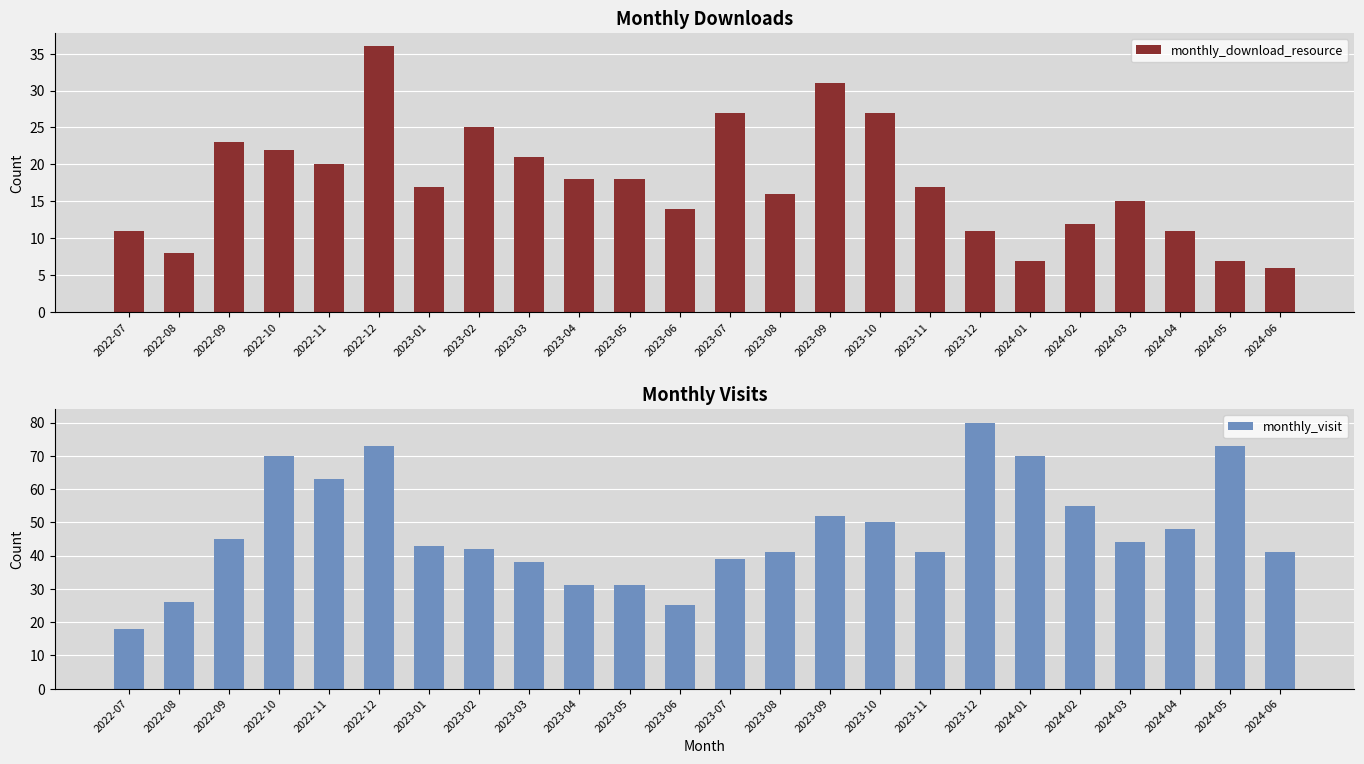

What is the minimum value for monthly_download_resource?

6